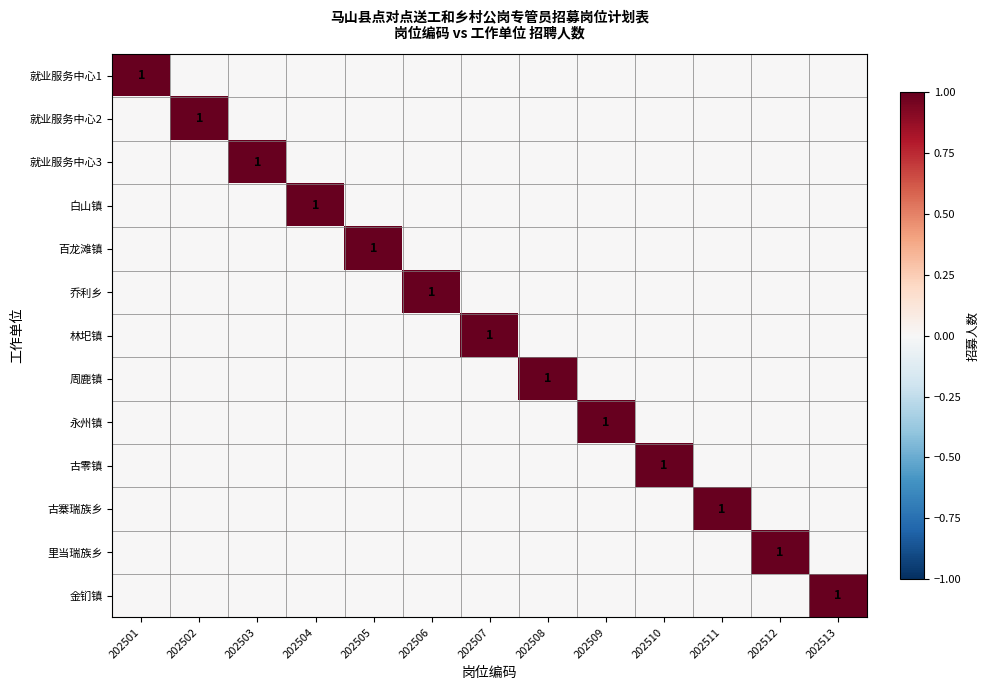

List the series in order of their peak value, lowest first.

就业服务中心1, 就业服务中心2, 就业服务中心3, 白山镇, 百龙滩镇, 乔利乡, 林圯镇, 周鹿镇, 永州镇, 古零镇, 古寨瑞族乡, 里当瑞族乡, 金钔镇